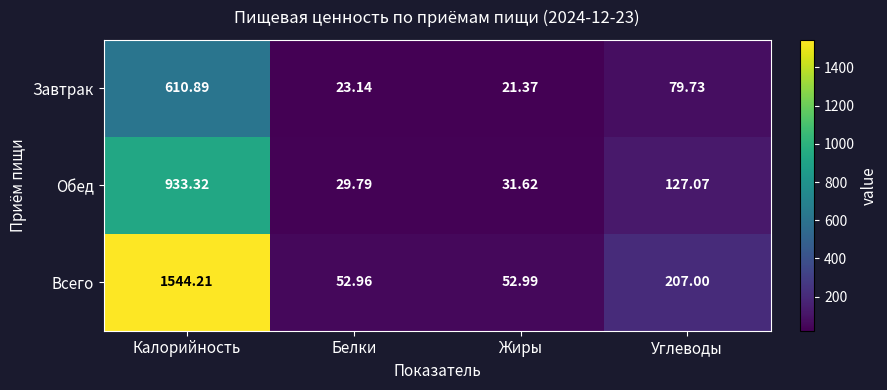

List the labels in order of Завтрак value, smallest first.

Жиры, Белки, Углеводы, Калорийность